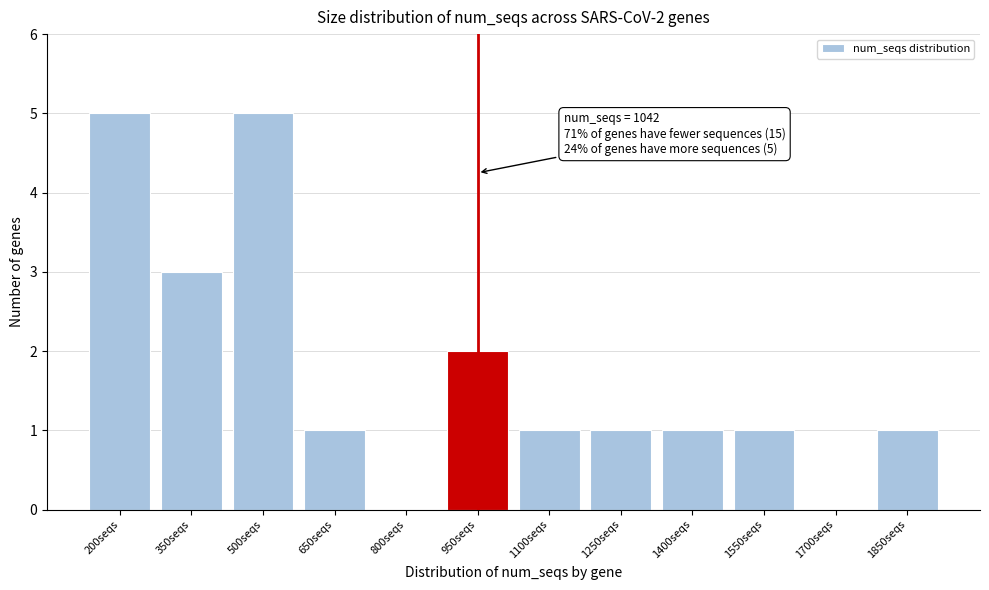

Reading left to right, list all the values displayed in this chart.

200seqs=5	350seqs=3	500seqs=5	650seqs=1	800seqs=0	950seqs=2	1100seqs=1	1250seqs=1	1400seqs=1	1550seqs=1	1700seqs=0	1850seqs=1